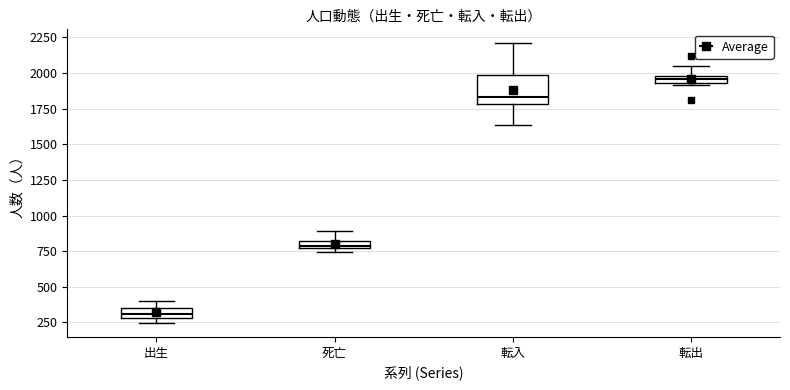

Which box is the tallest, from its lower edge to its upper edge?

転入